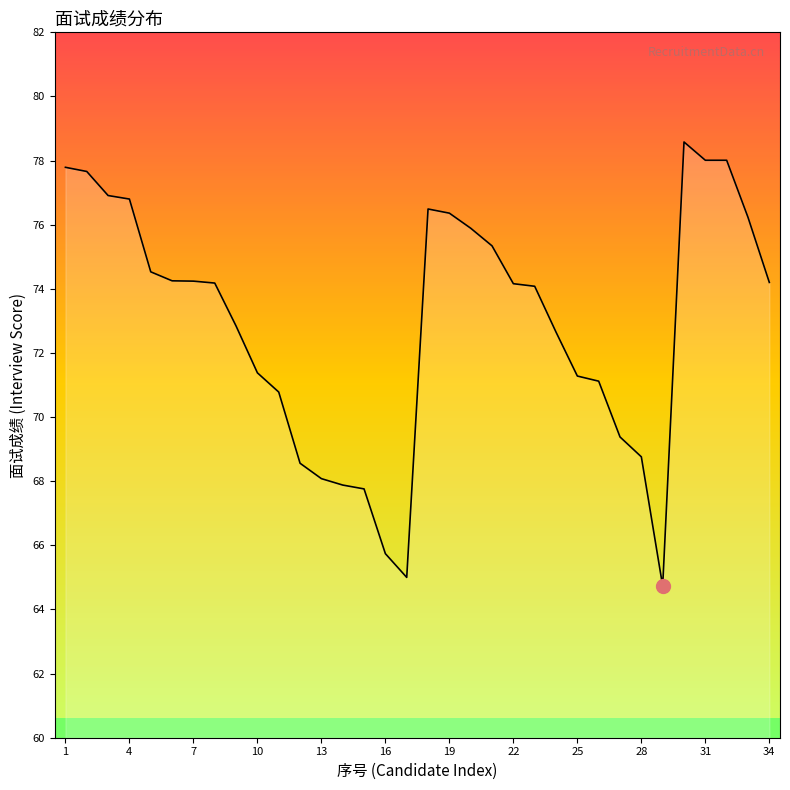

What is the maximum value shown in the chart?

78.6